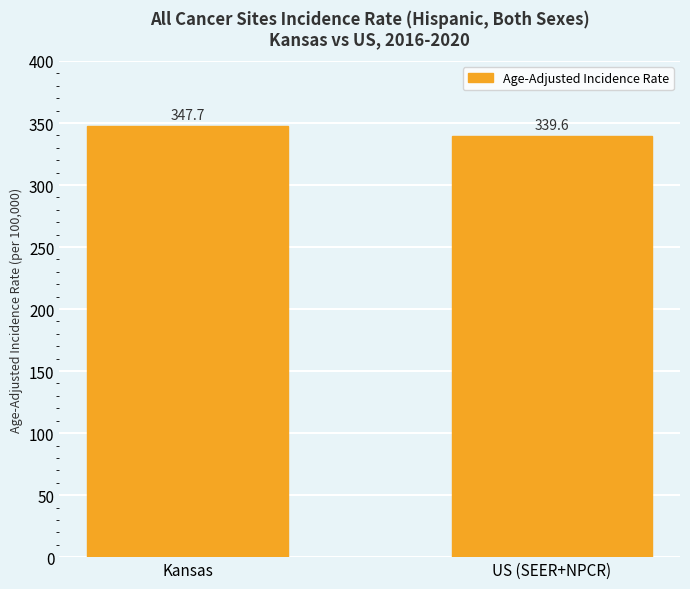

What is the sum of the values at Kansas and US (SEER+NPCR)?

687.3